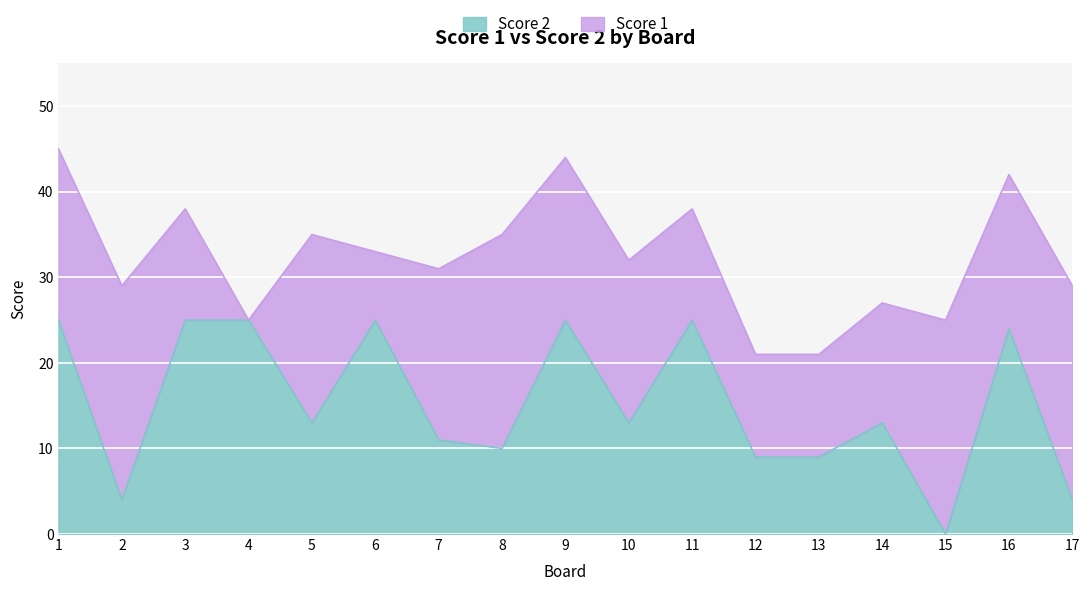

Which category has the highest value across all series?

1